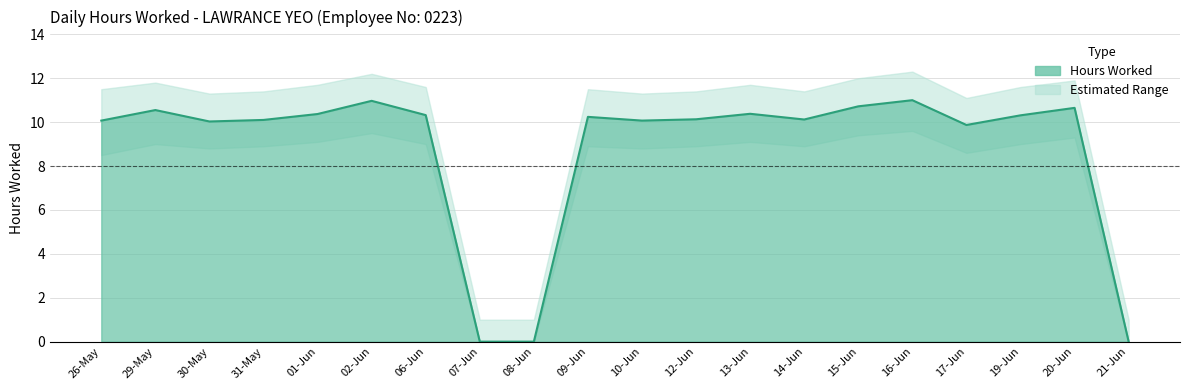

At which label is the value closest to 5?

17-Jun